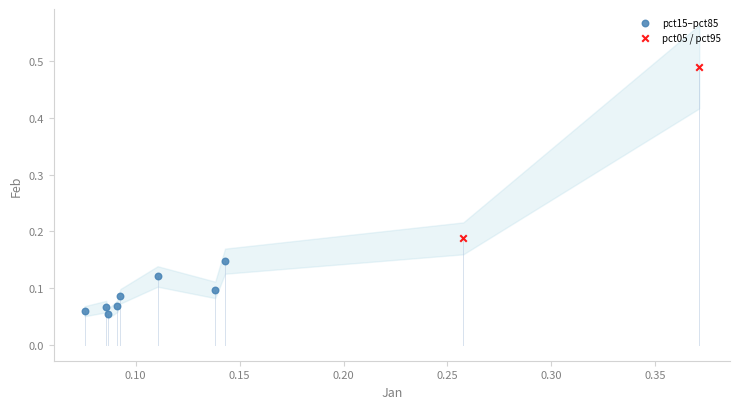

Which series has the largest Y range (max minus min)?

pct05 / pct95